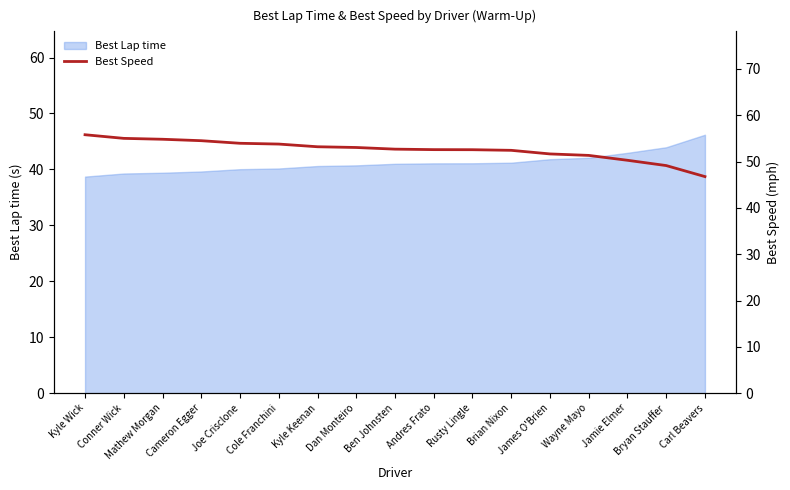

Does the chart display data point markers on the line(s)?

No